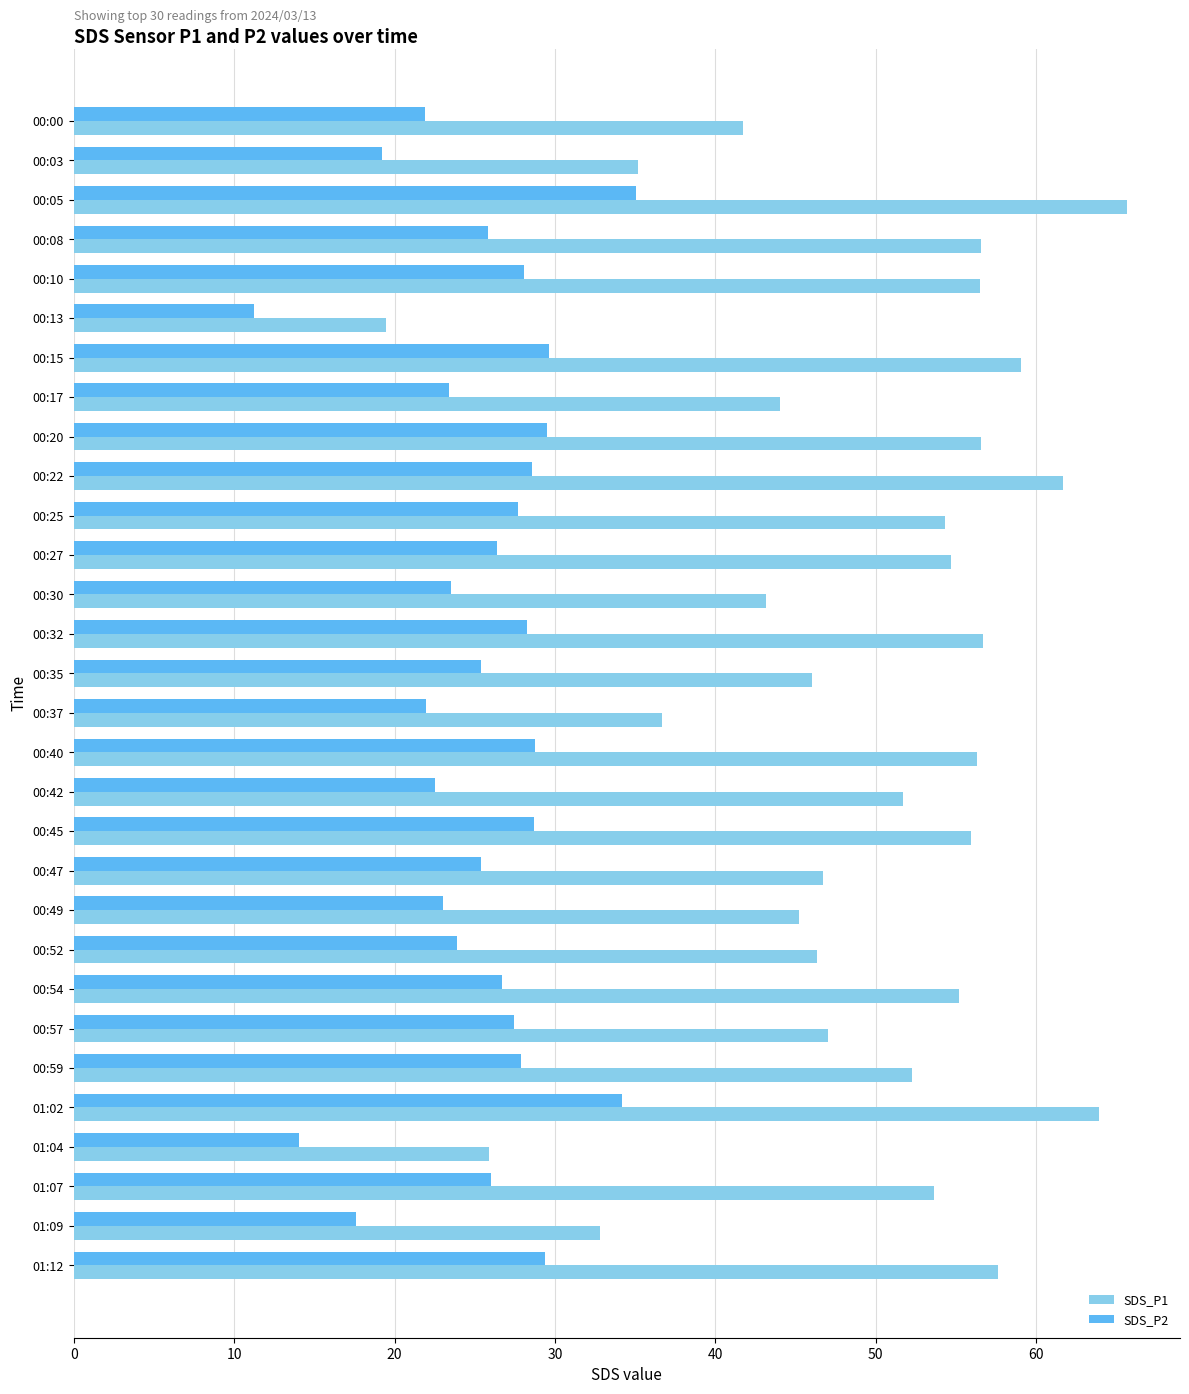

What is the highest value of the SDS_P2 series?

35.1